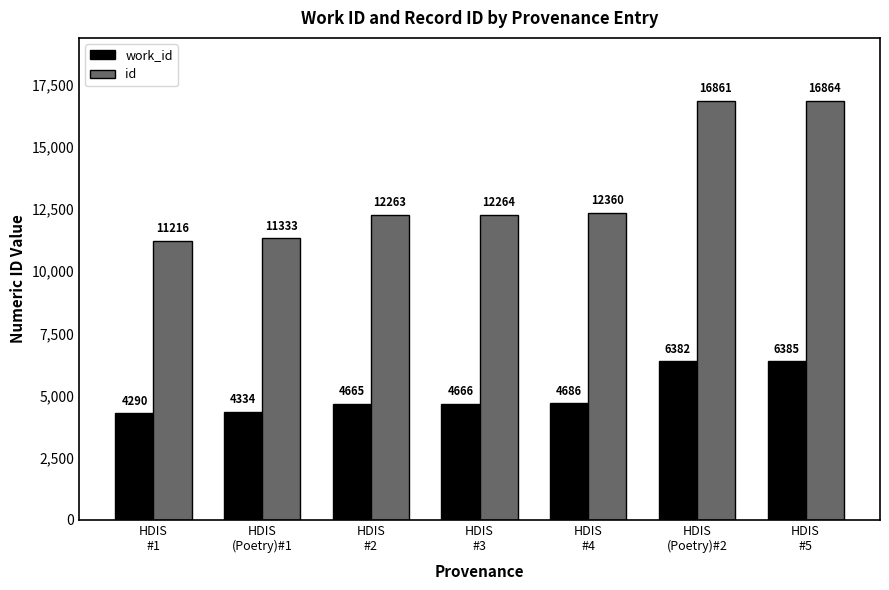

The id series shows 11333 at HDIS
(Poetry)#1. True or false?

True